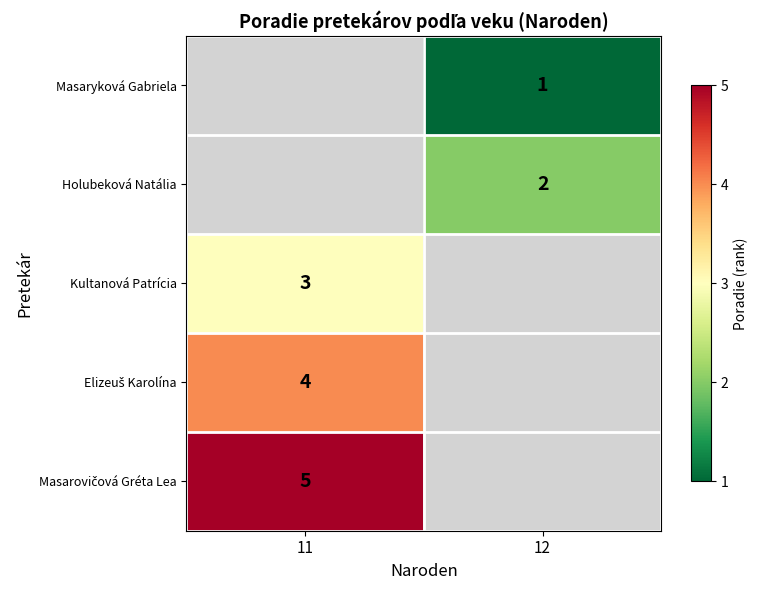

True or false: Kultanová Patrícia has a value of 3 at 11.

True